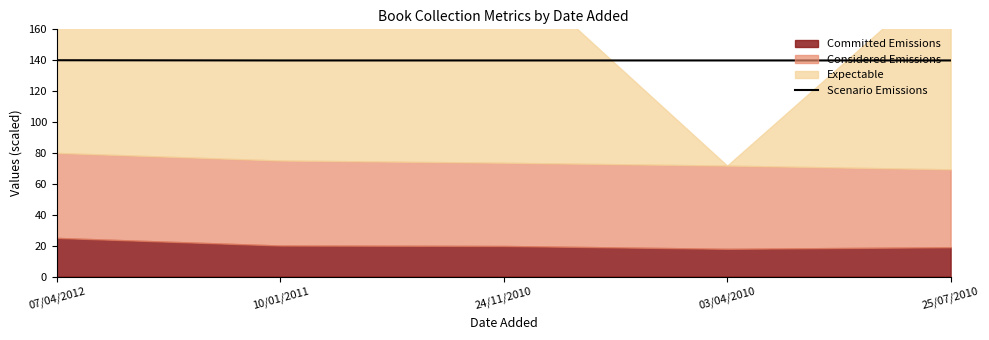

The value of Scenario Emissions at 03/04/2010 is 43.7. True or false?

False